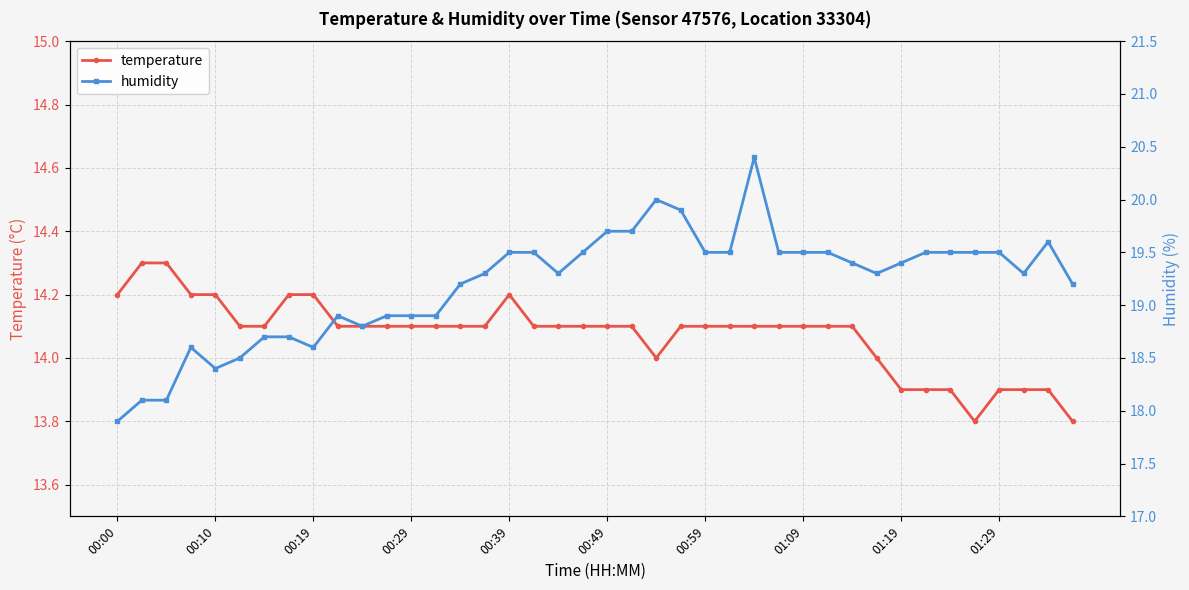

The value of temperature at 01:09 is 14.1. True or false?

True